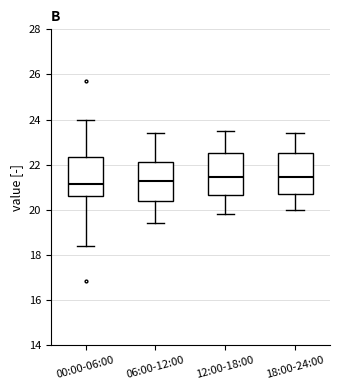

Where does the median line of the box for 00:00-06:00 sit on the y-axis? The values are not printed on the chart, so give them approximately, as read against the axis.

21.2